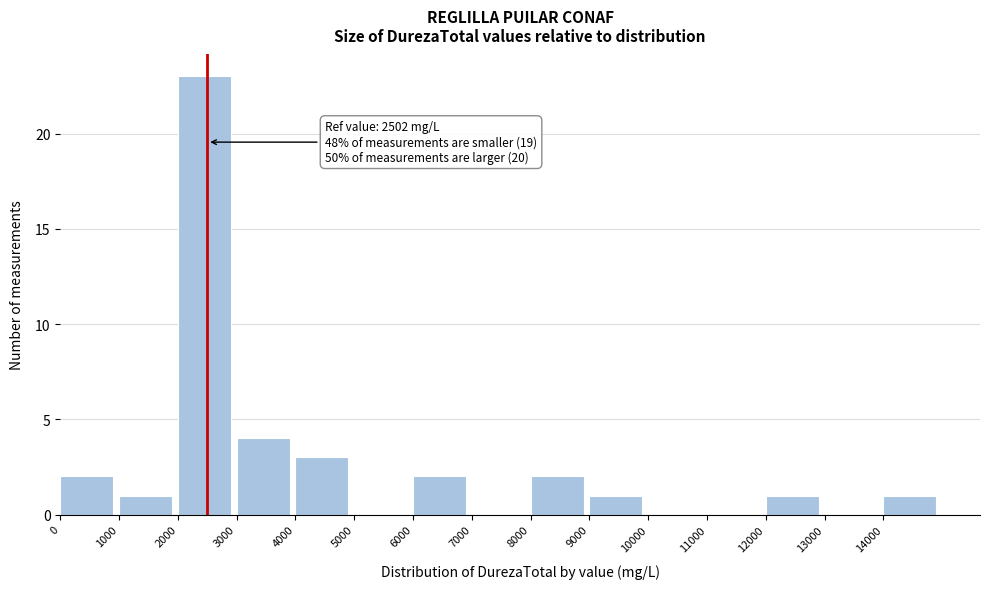

Which range on the x-axis has the tallest bar?

2000 to 3000